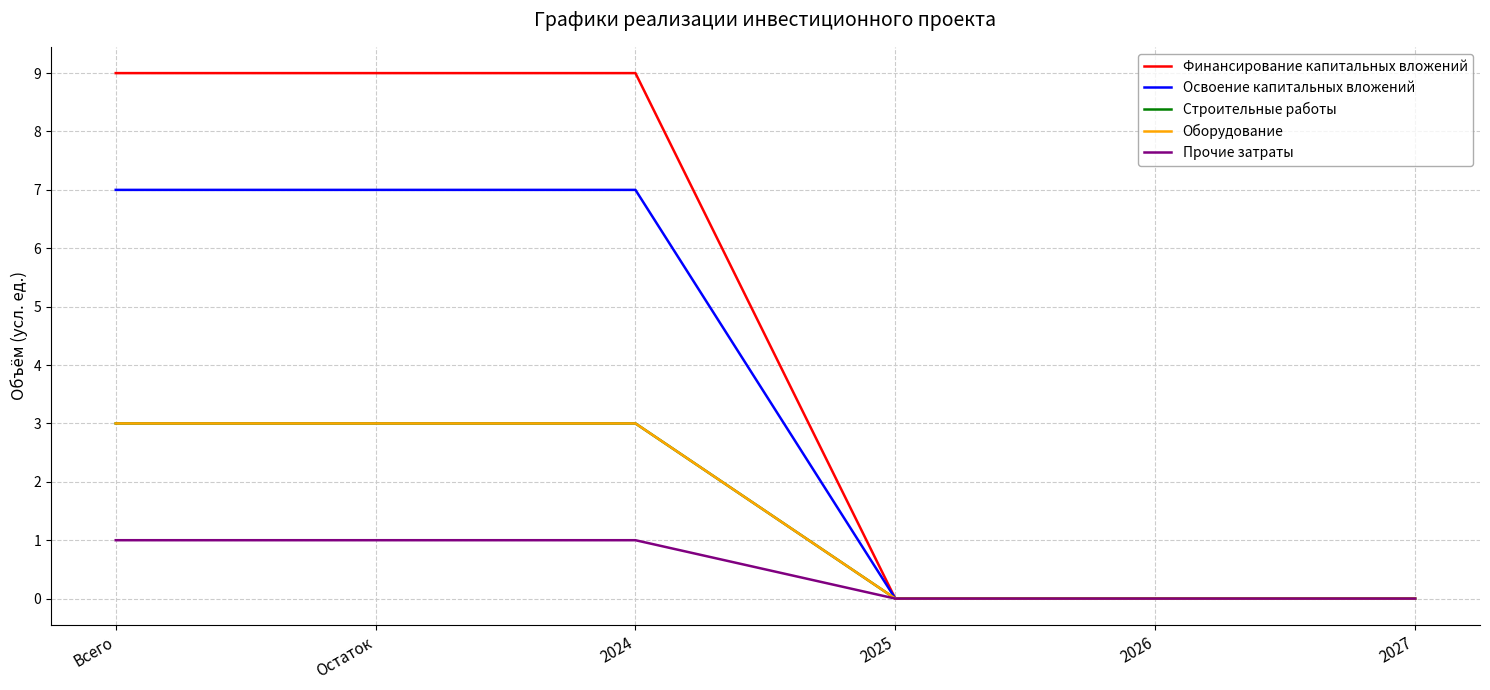

Which series has the largest total across all categories?

Финансирование капитальных вложений